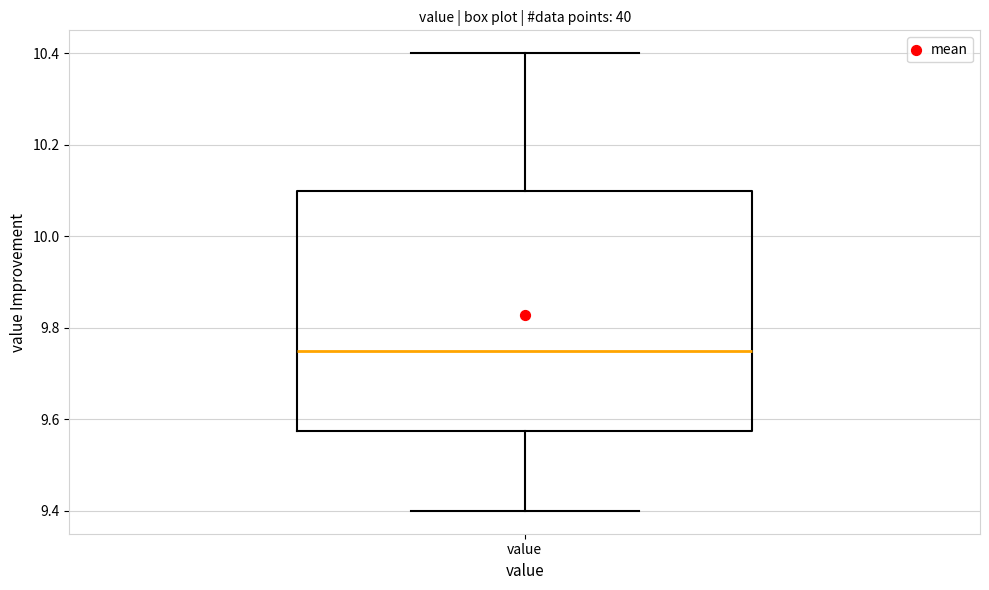

Where is the lower edge of the box for value on the y-axis? The values are not printed on the chart, so give them approximately, as read against the axis.

9.58